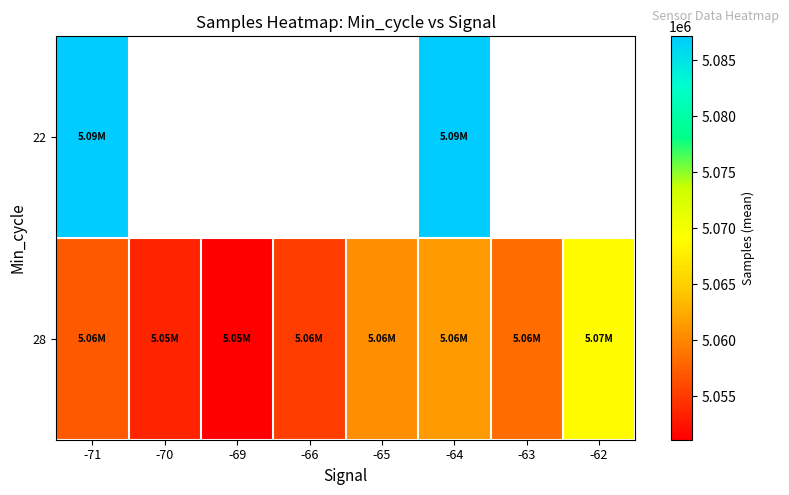

At which label is 28 closest to 5060024?

-65